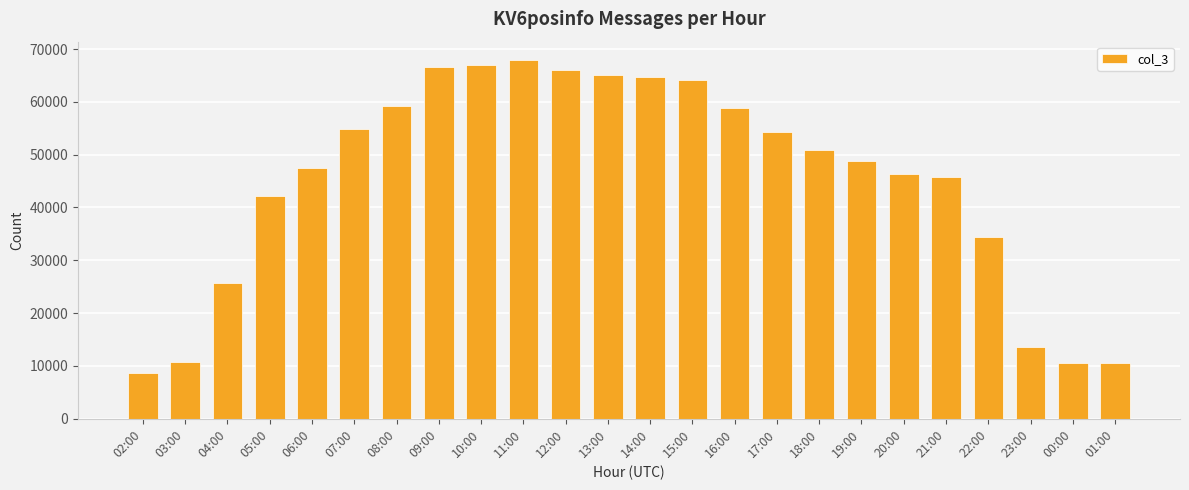

What is the difference between the values at 09:00 and 16:00?

7616